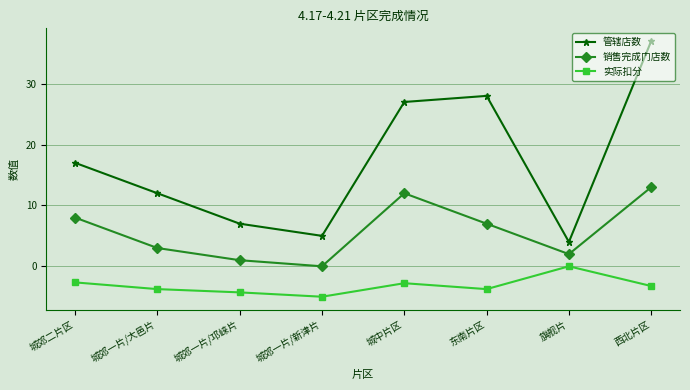

Which series has the widest spread of values?

管辖店数